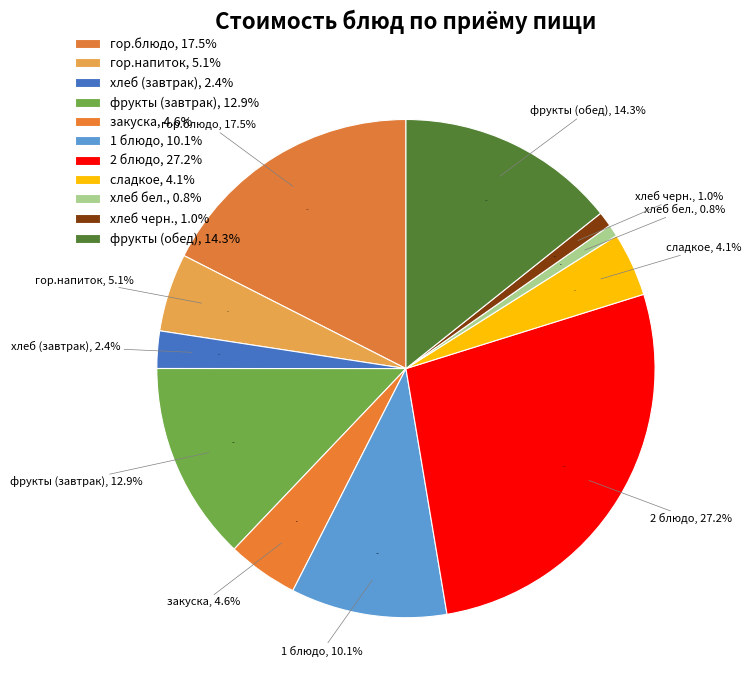

What percentage is the фрукты (обед) slice, to the nearest percent?

14%